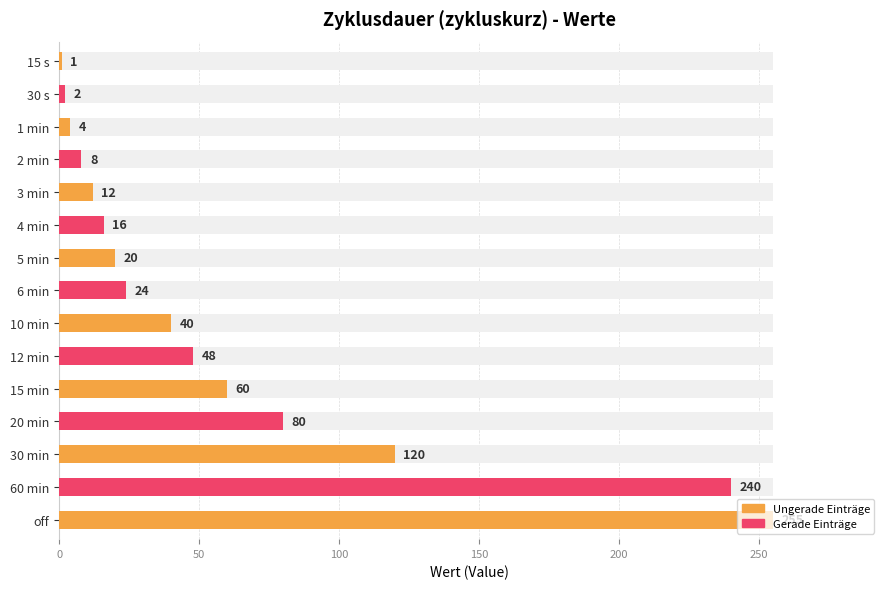

What is the difference between the second highest and minimum values?

239